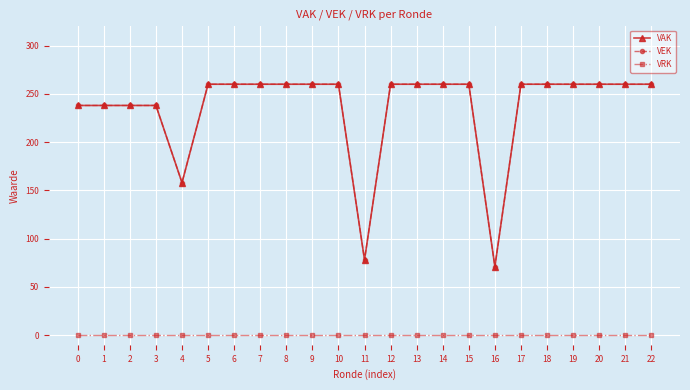

Does the chart have visible grid lines?

Yes